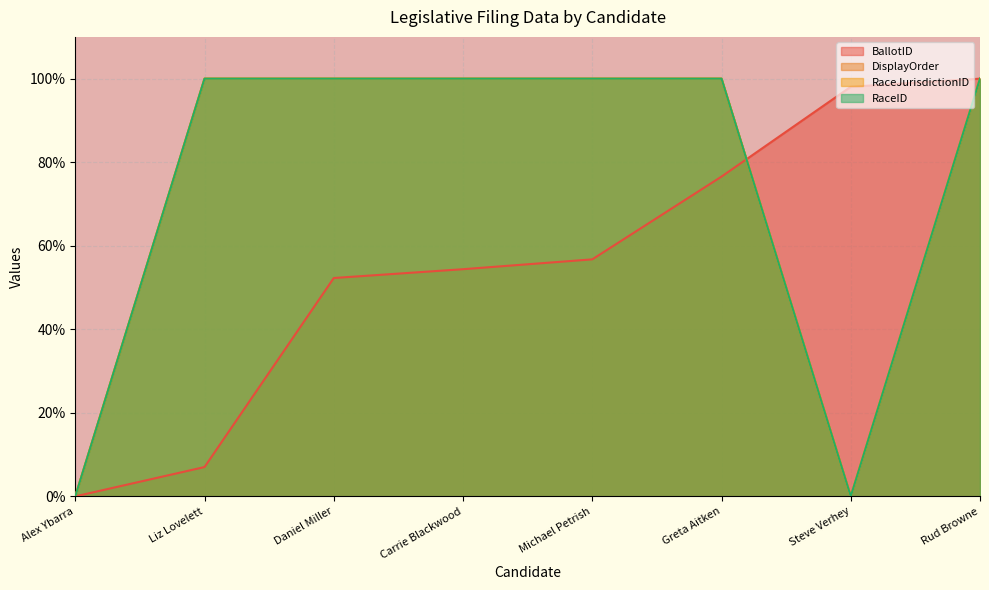

How many data points in BallotID are above 56?

4